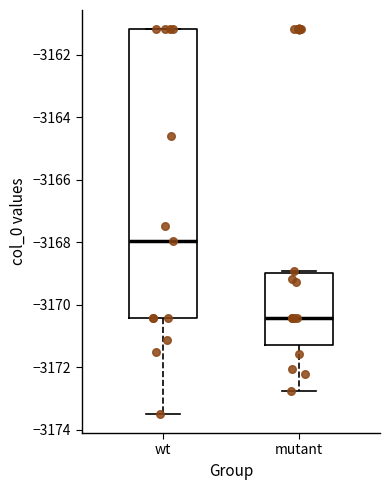

Reading left to right, read every box against the y-axis: the position of its median line, the range the box covers, and the ends of its whiskers. The values are not printed on the chart, so give them approximately, as read against the axis.

wt: median -3168.0, box -3170.4 to -3161.2, whiskers -3173.4 to -3161.2
mutant: median -3170.4, box -3171.2 to -3169.0, whiskers -3172.8 to -3169.0 (just above the box's upper edge)